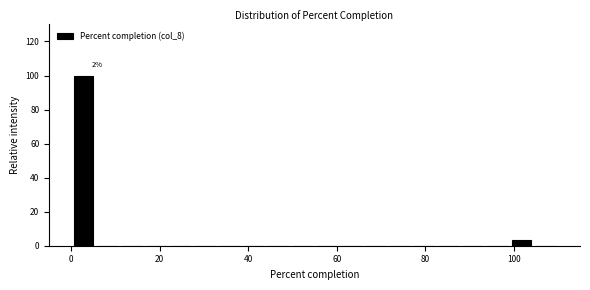

Read against the x-axis, roughly where is the centre of the tallest bar?

2